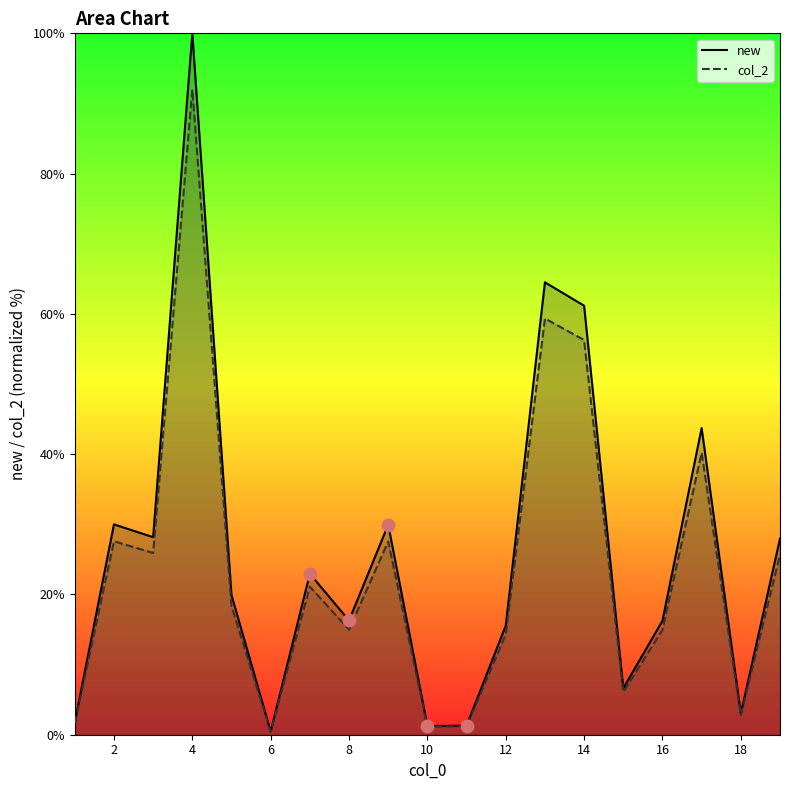

What are all the series names shown in the legend?

new, col_2